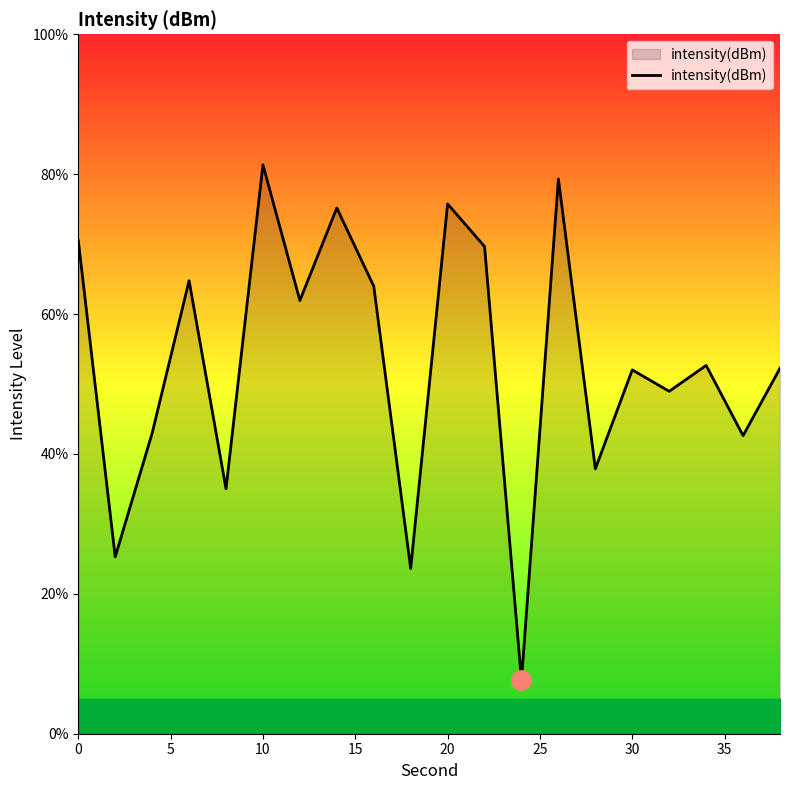

Count the number of categories in the chart.

20